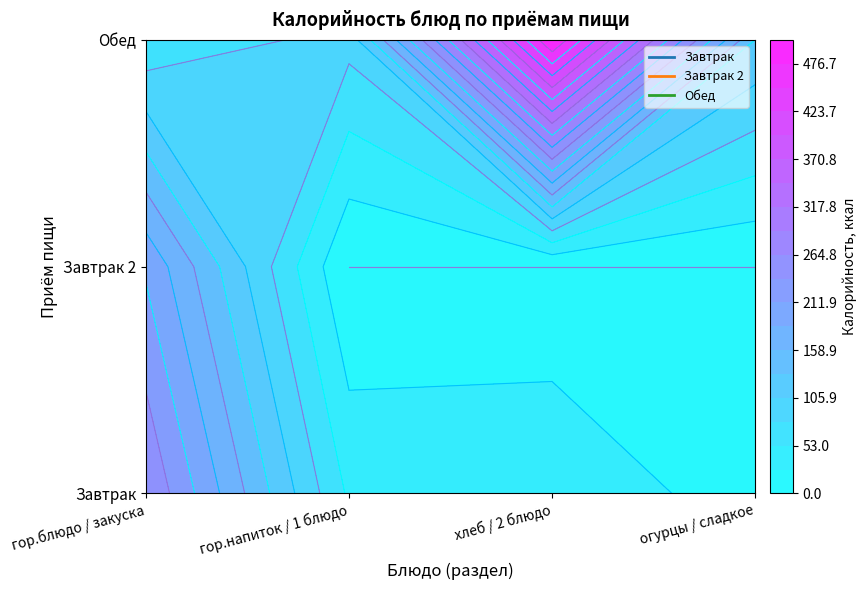

List the labels in order of Обед value, smallest first.

гор.блюдо / закуска, гор.напиток / 1 блюдо, огурцы / сладкое, хлеб / 2 блюдо